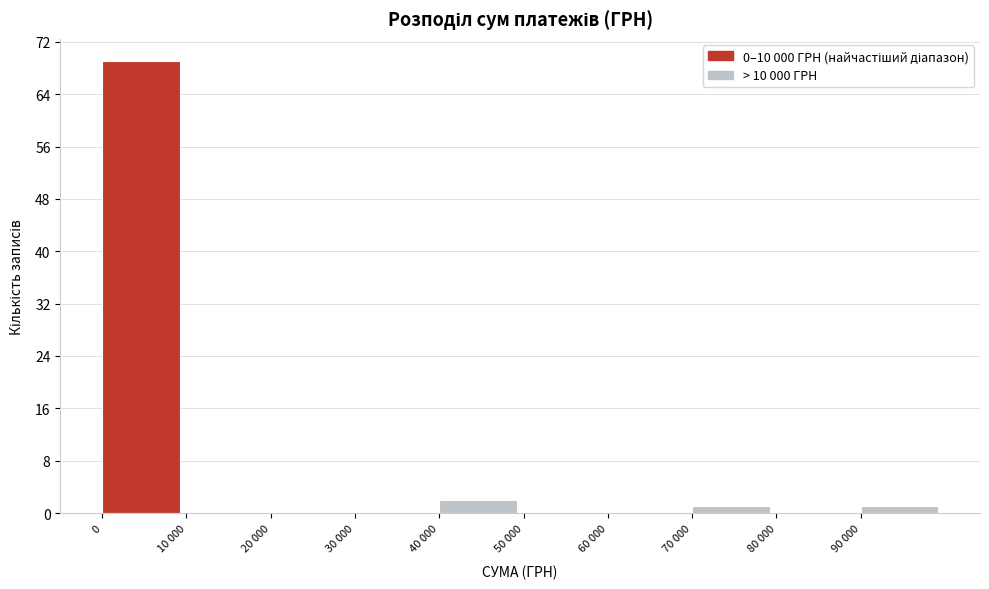

Reading left to right, extract all data points from this chart.

0=69	10 000=0	20 000=0	30 000=0	40 000=2	50 000=0	60 000=0	70 000=1	80 000=0	90 000=1